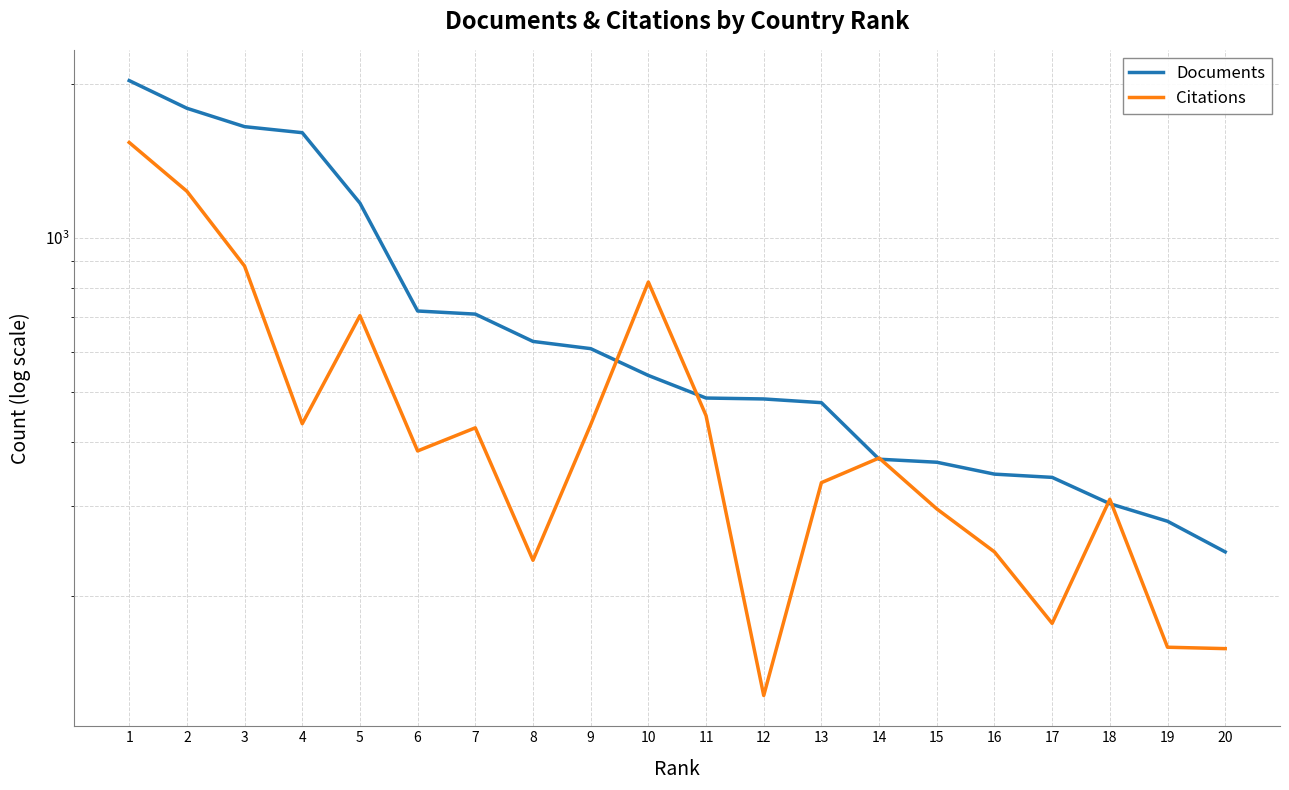

Which label corresponds to the largest value in the chart?

1